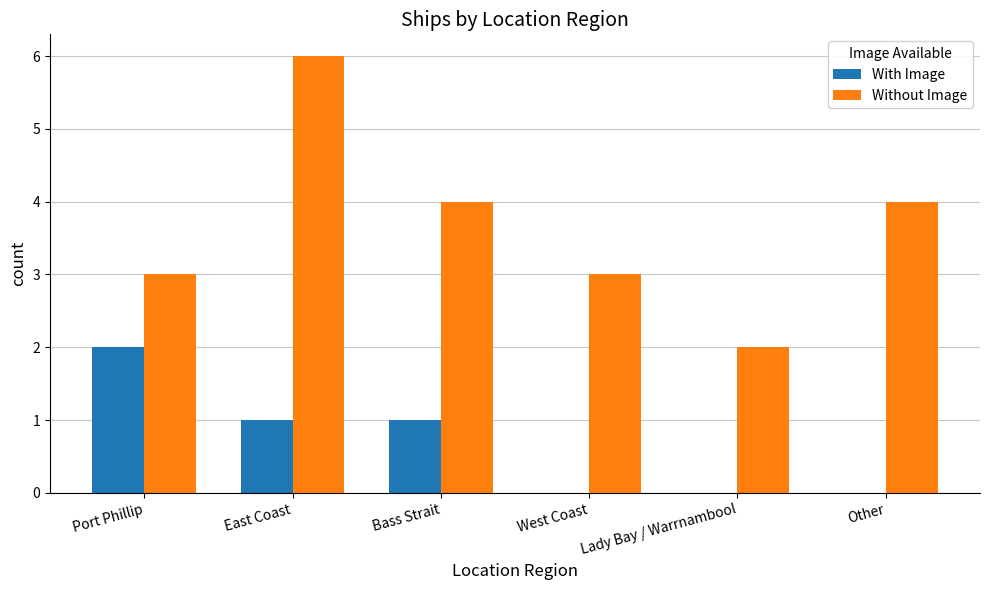

Reading left to right, what are all the values shown in this chart?

With Image: 2	1	1	0	0	0
Without Image: 3	6	4	3	2	4